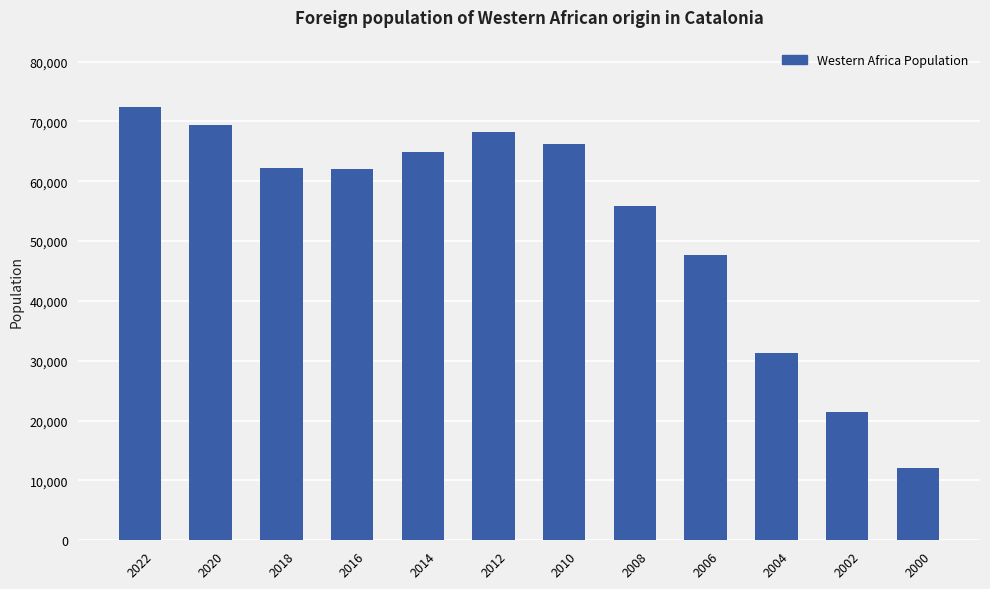

What is the maximum value shown in the chart?

72341